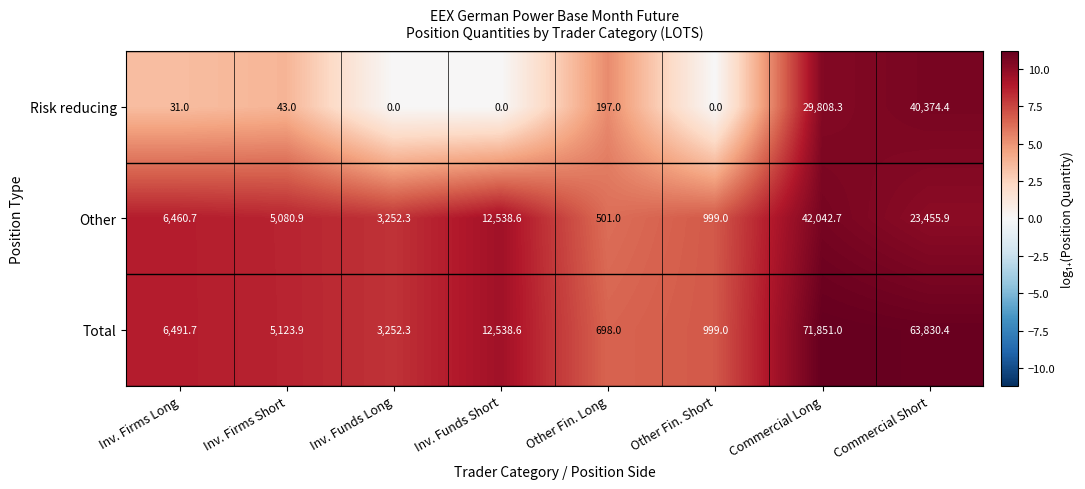

At which label does Other first exceed 6460?

Inv. Firms Long